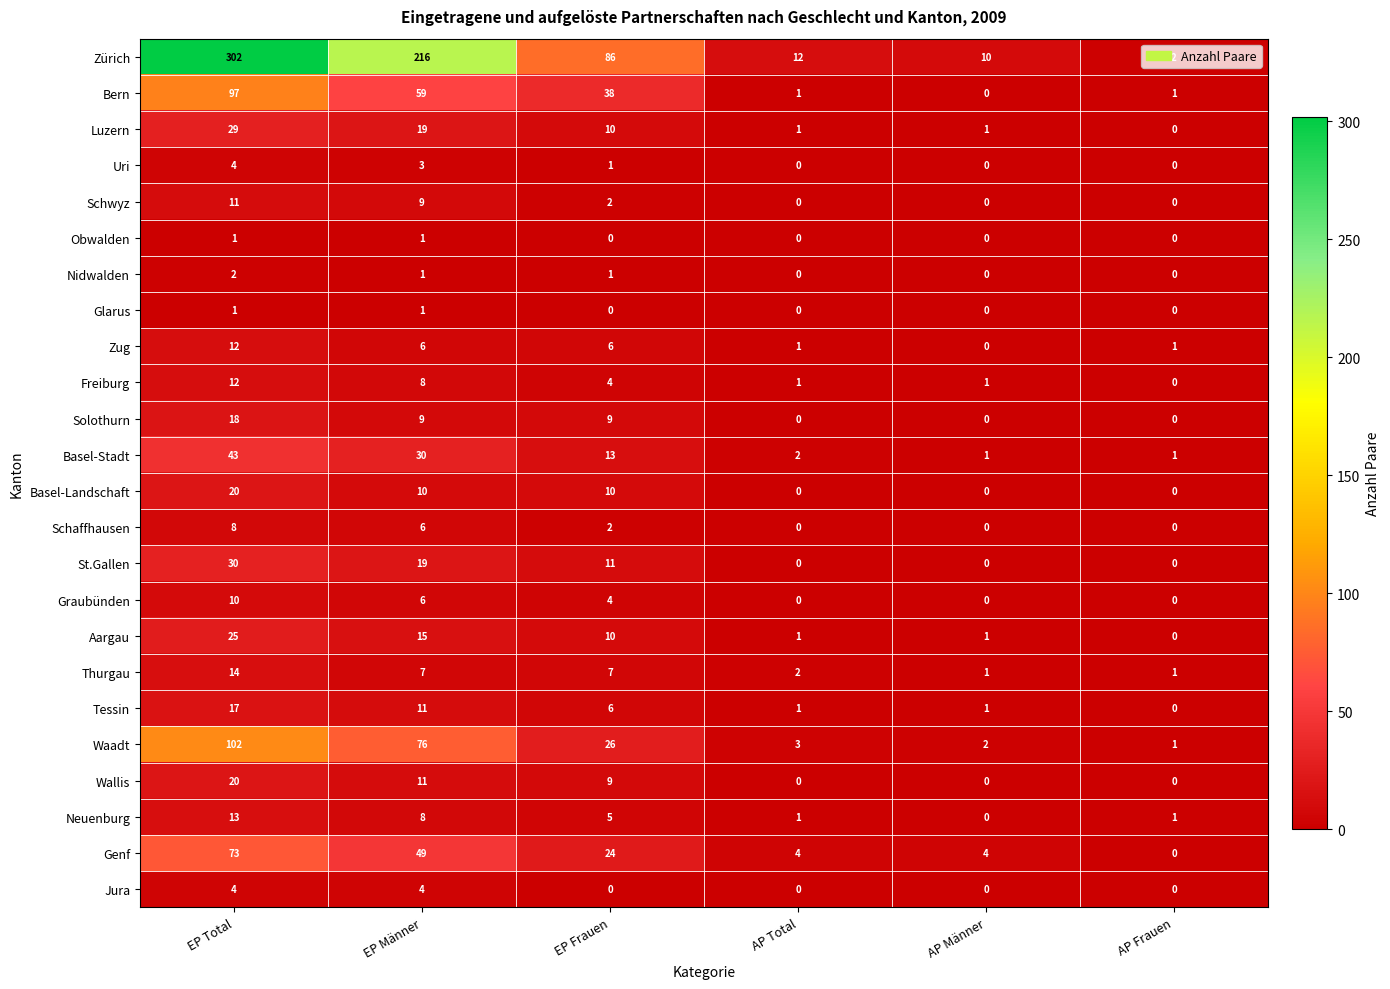

What is the difference between the second highest and second lowest values in the Luzern series?

18